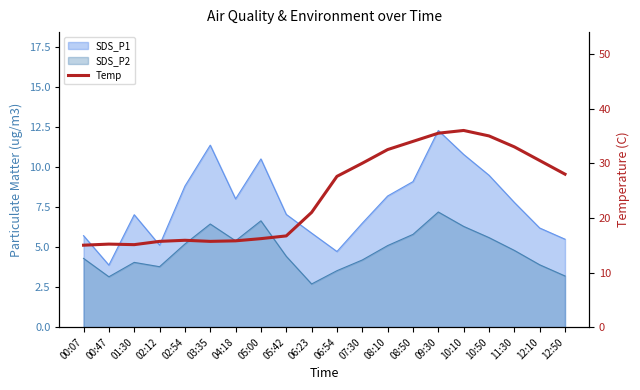

Reading left to right, extract all data points from this chart.

00:07=15.0	00:47=15.2	01:30=15.1	02:12=15.7	02:54=15.9	03:35=15.7	04:18=15.8	05:00=16.2	05:42=16.7	06:23=21.0	06:54=27.6	07:30=30.0	08:10=32.5	08:50=34.0	09:30=35.5	10:10=36.0	10:50=35.0	11:30=33.0	12:10=30.5	12:50=28.0